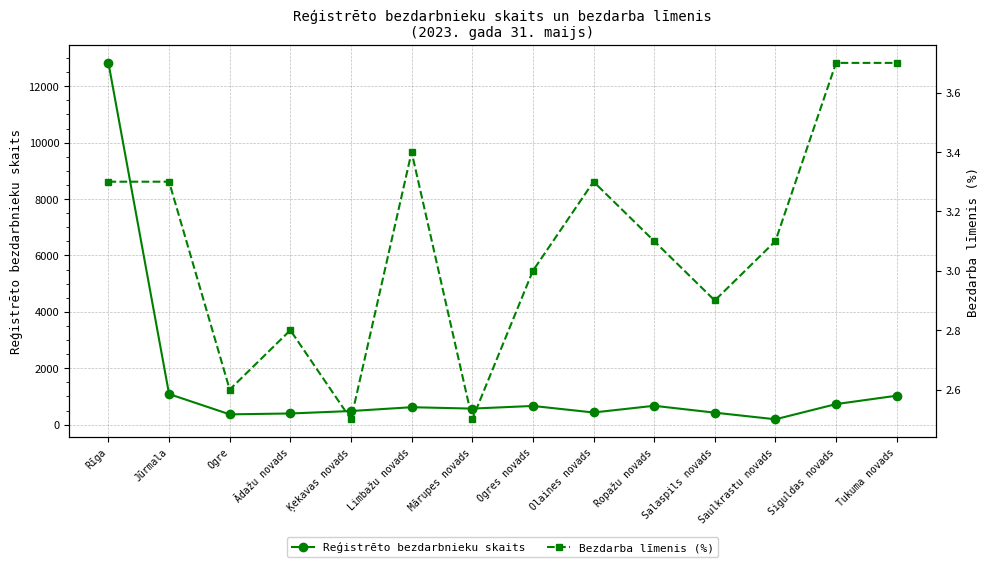

What position from the left is Tukuma novads?

14